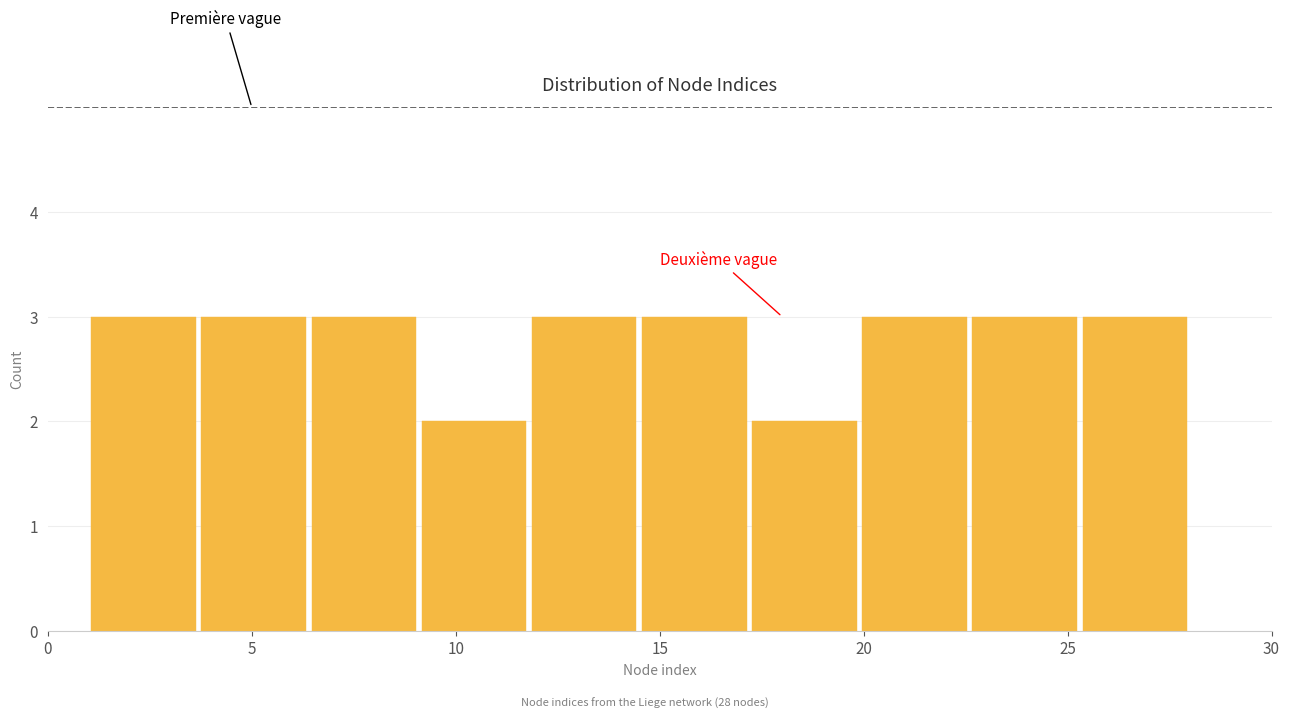

Reading left to right, transcribe this chart: for each bar, give the range it covers on the x-axis and its height. Neither the bar edges nor the heights are printed on the chart, so give them approximately, as read against the axes.

1.0 to 3.7: 3
3.7 to 6.4: 3
6.4 to 9.1: 3
9.1 to 11.8: 2
11.8 to 14.5: 3
14.5 to 17.2: 3
17.2 to 19.9: 2
19.9 to 22.6: 3
22.6 to 25.3: 3
25.3 to 28.0: 3